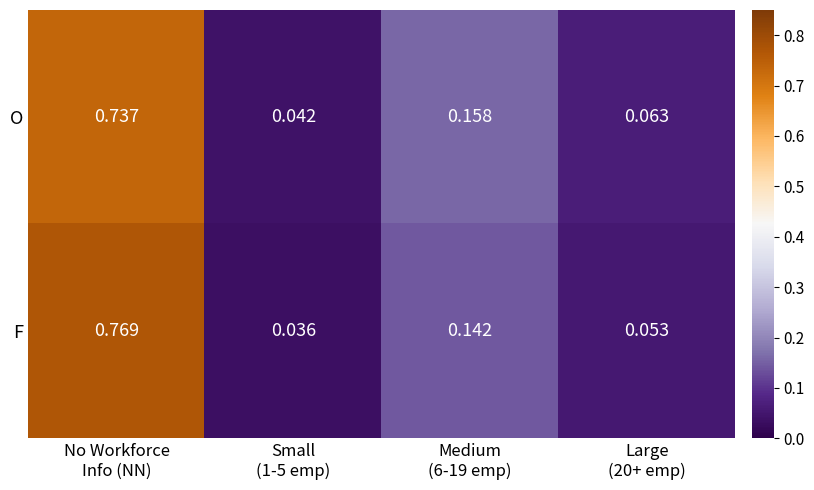

Which series has the widest spread of values?

F